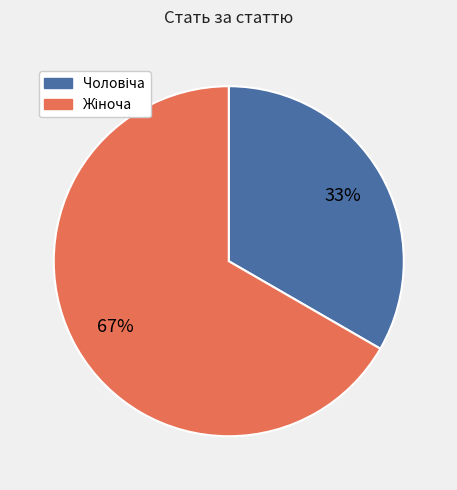

To the nearest percent, what is the average slice percentage?

50%